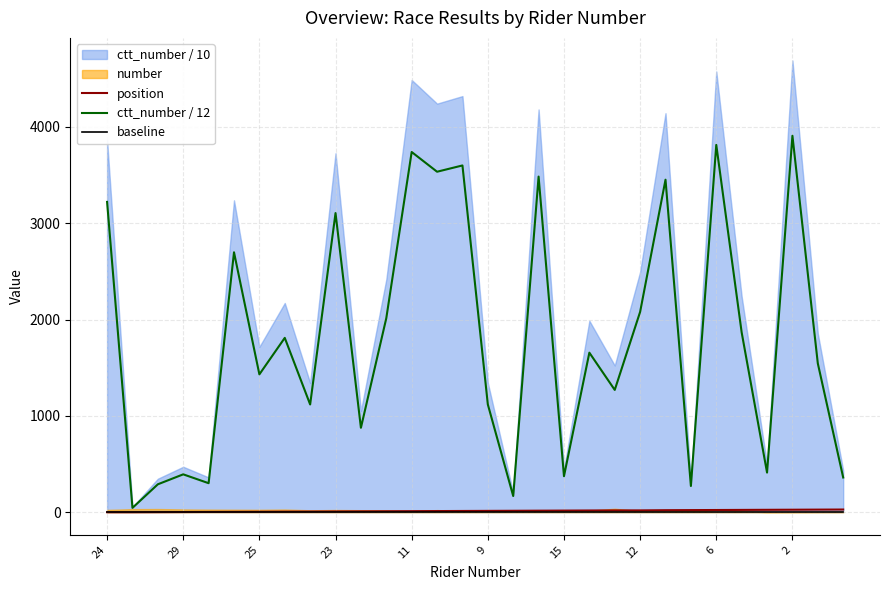

At which label is baseline closest to 0?

24